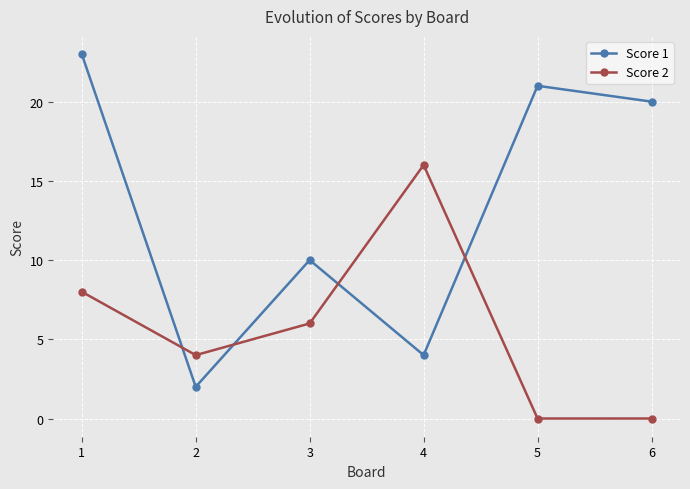

True or false: Score 2 and Score 1 cross at least once.

True